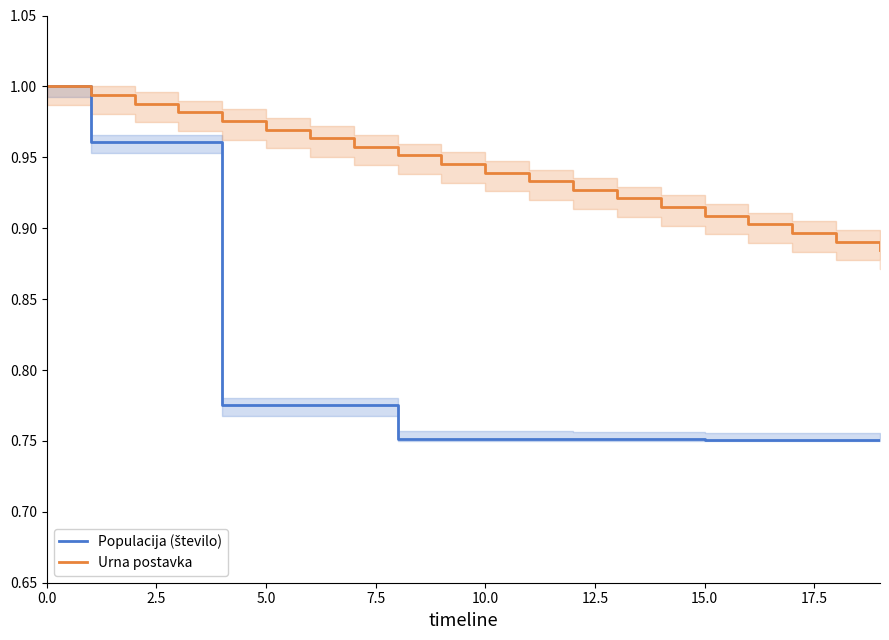

Reading left to right, what are all the values shown in this chart?

Populacija (število): 1.0	1.0	1.0	1.0	0.8	0.8	0.8	0.8	0.8	0.8	0.8	0.8	0.8	0.8	0.8	0.8	0.8	0.8	0.8	0.8
Urna postavka: 1.0	1.0	1.0	1.0	1.0	1.0	1.0	1.0	1.0	0.9	0.9	0.9	0.9	0.9	0.9	0.9	0.9	0.9	0.9	0.9